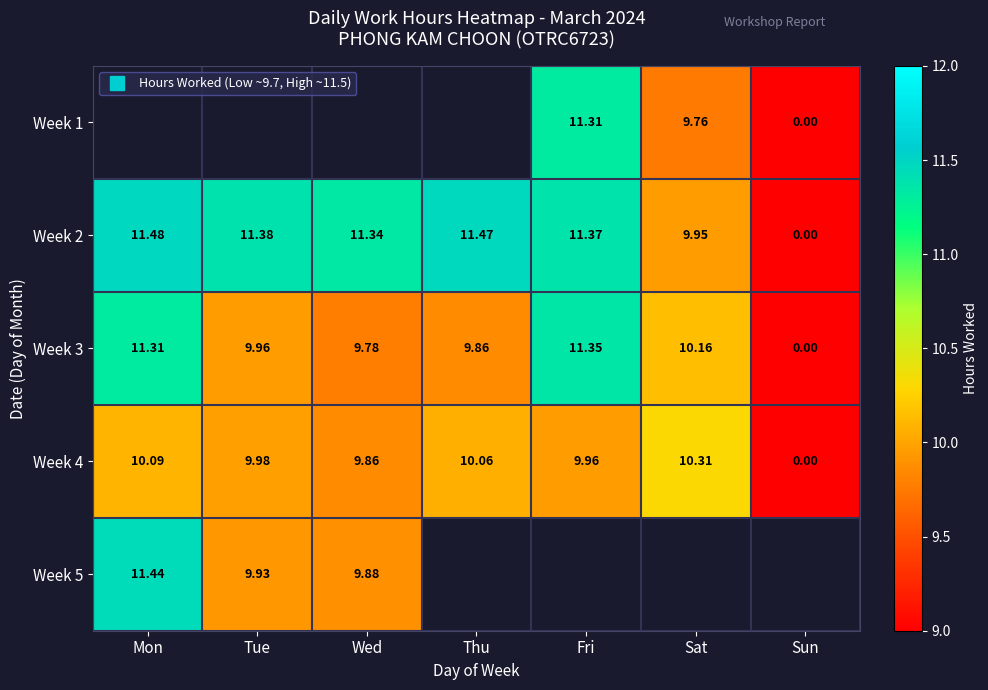

Where is Week 2 nearest to the value 5?

Sat